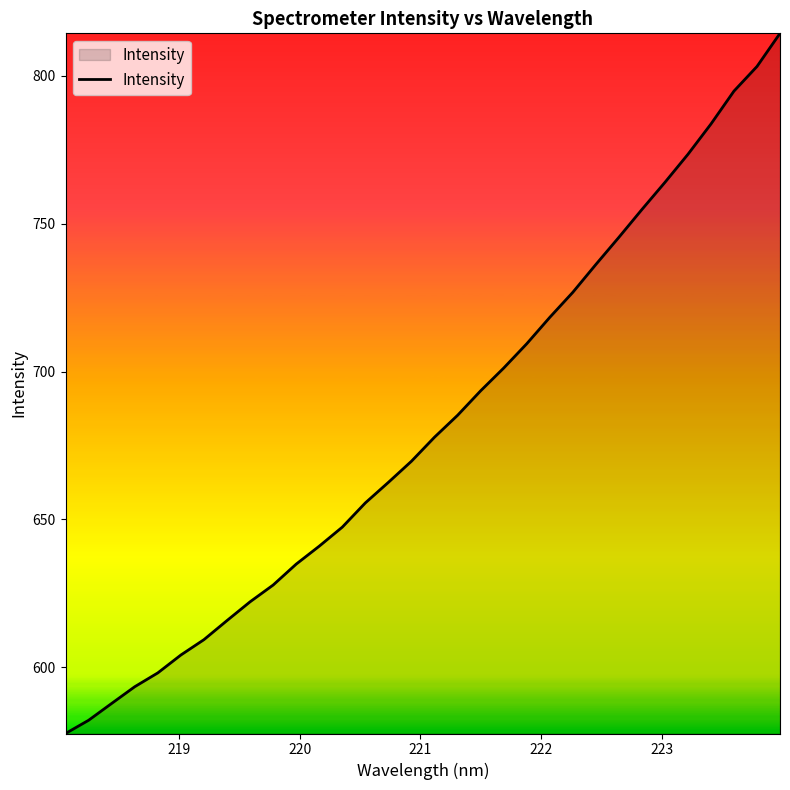

What is the greatest value displayed?

814.3